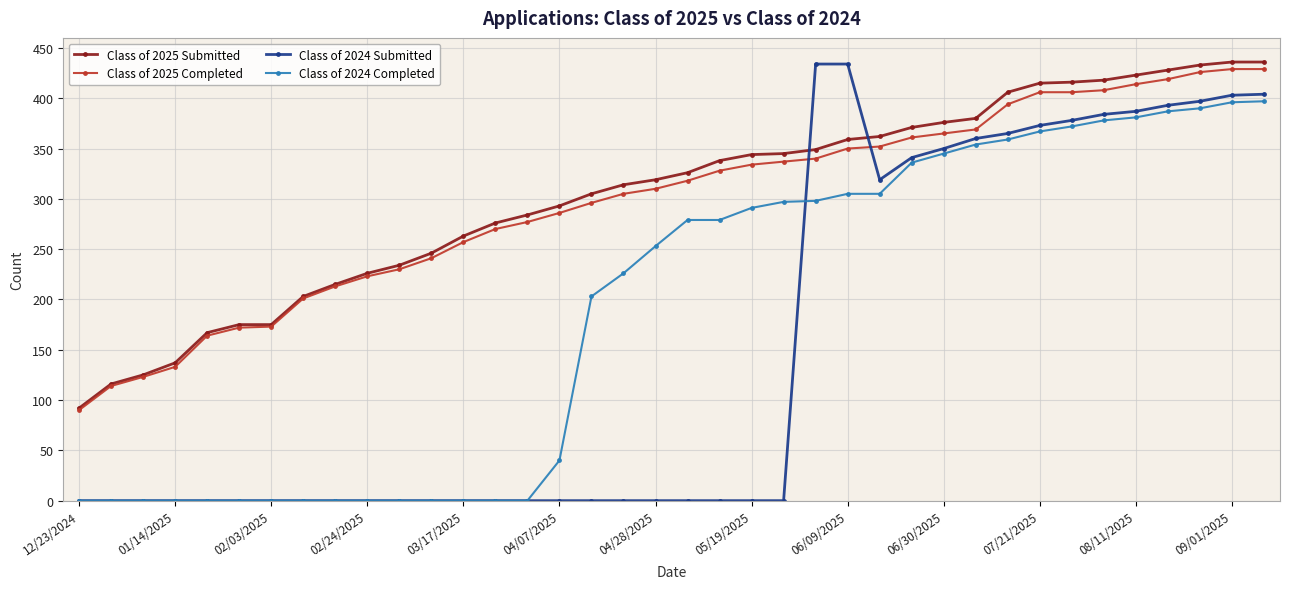

How many distinct data groups are displayed?

4